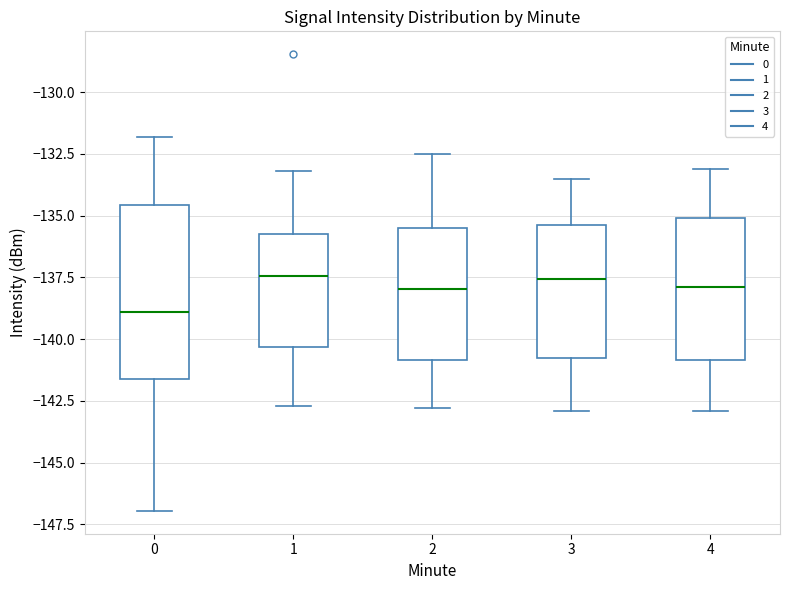

Which box is the tallest, from its lower edge to its upper edge?

0